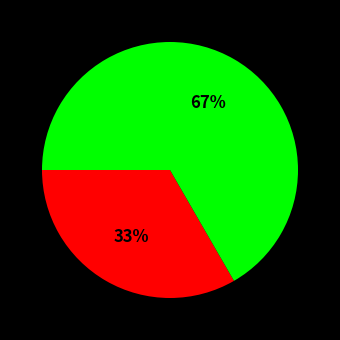

Does any single category account for the majority?

Yes